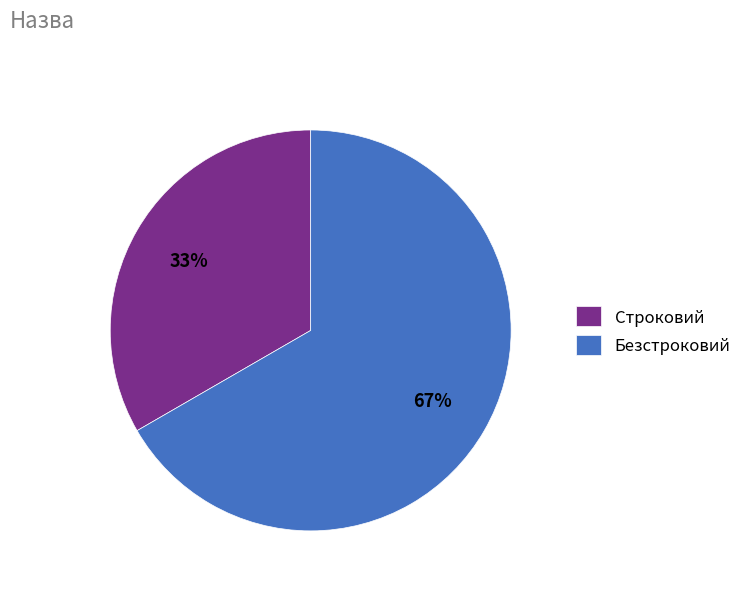

Which category has the smallest portion of the pie?

Строковий